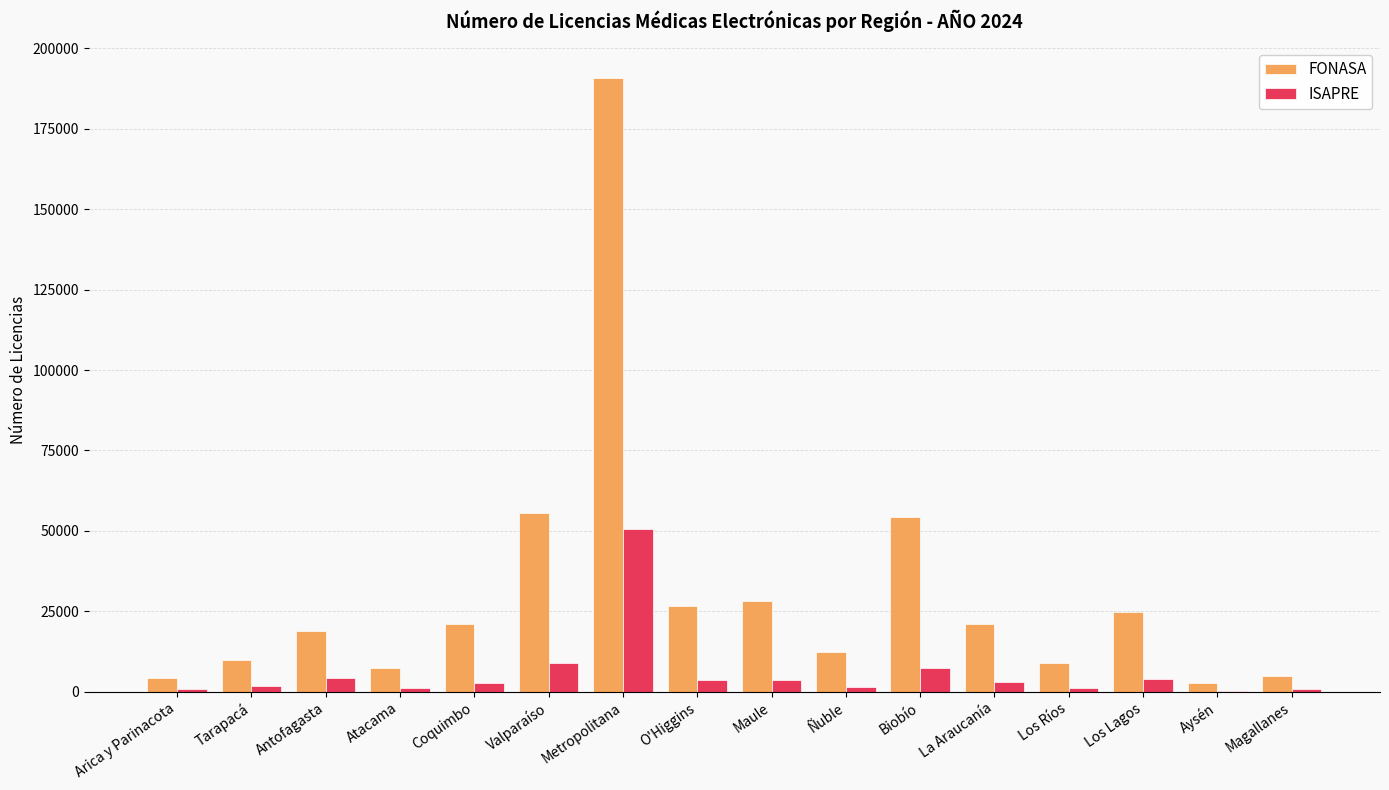

The FONASA series shows 28342 at Maule. True or false?

True